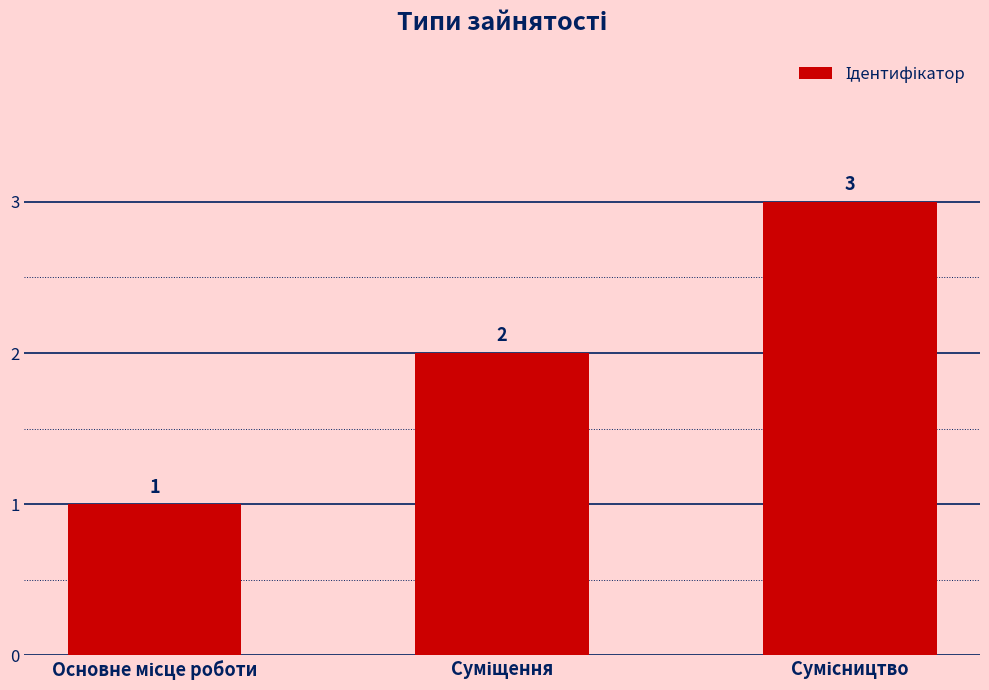

Count the values in the range 1 to 3.

3